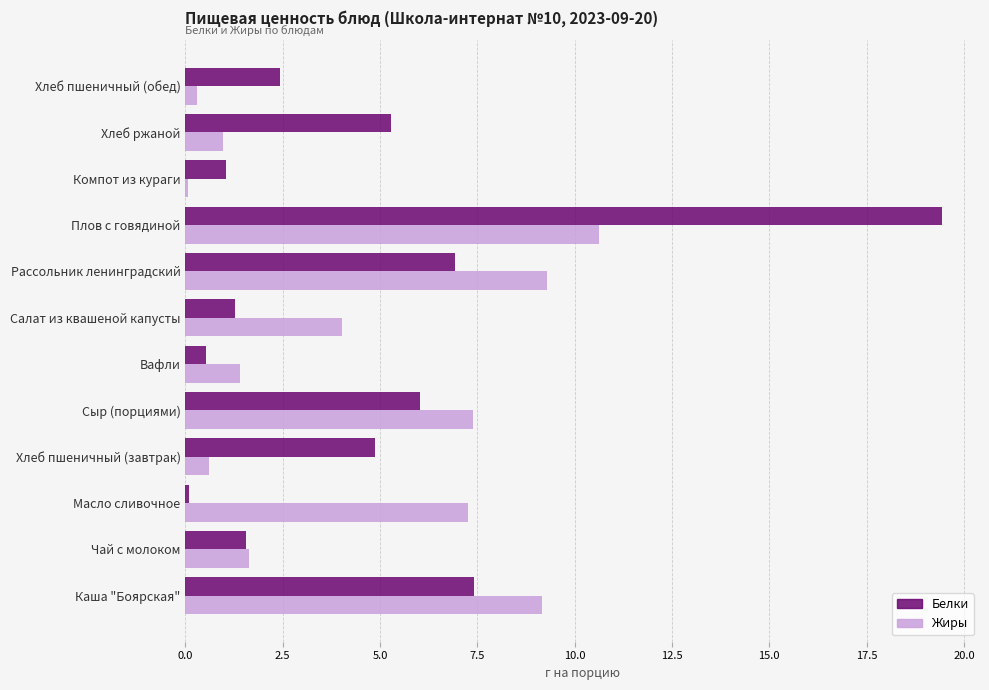

What is the highest value of the Белки series?

19.4